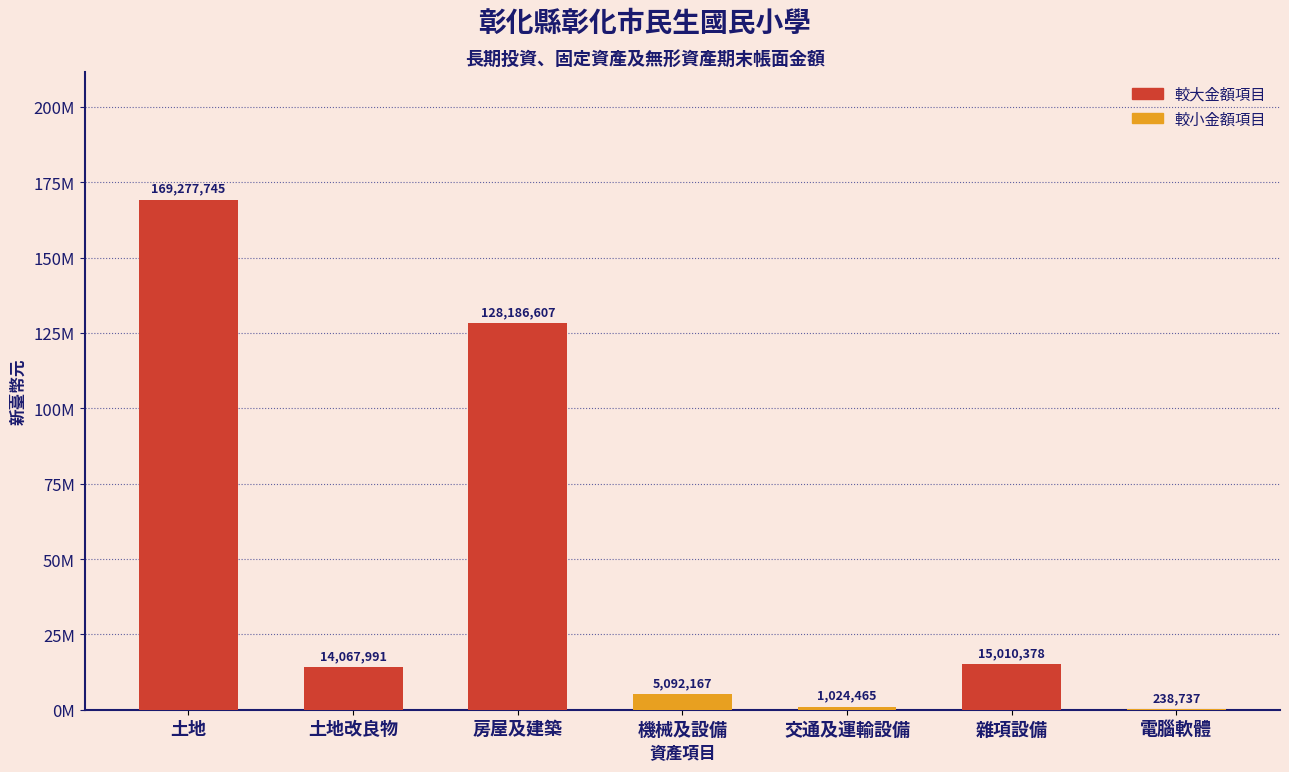

What is the label of the 5th bar from the right?

房屋及建築